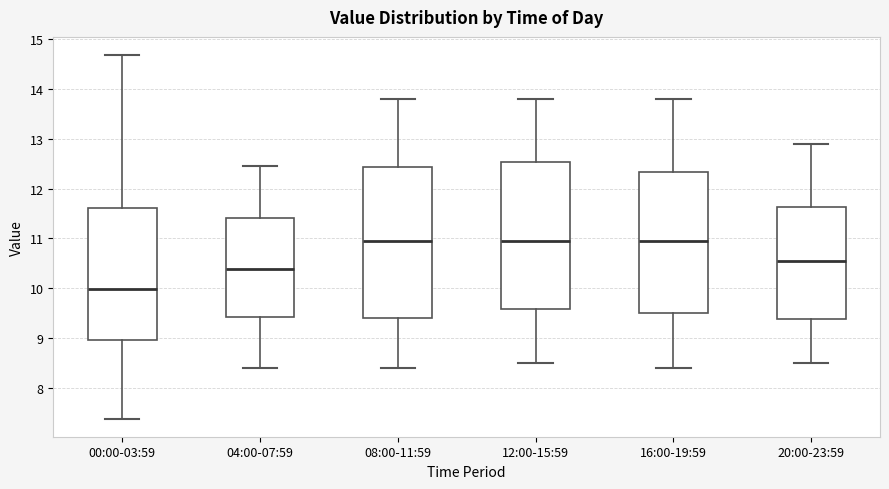

Where is the upper edge of the box for 00:00-03:59 on the y-axis? The values are not printed on the chart, so give them approximately, as read against the axis.

11.6